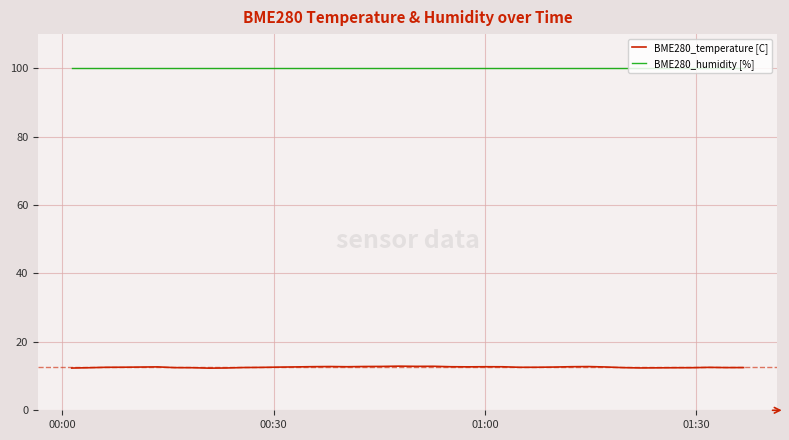

What is the average value of the BME280_humidity [%] series?

100.0